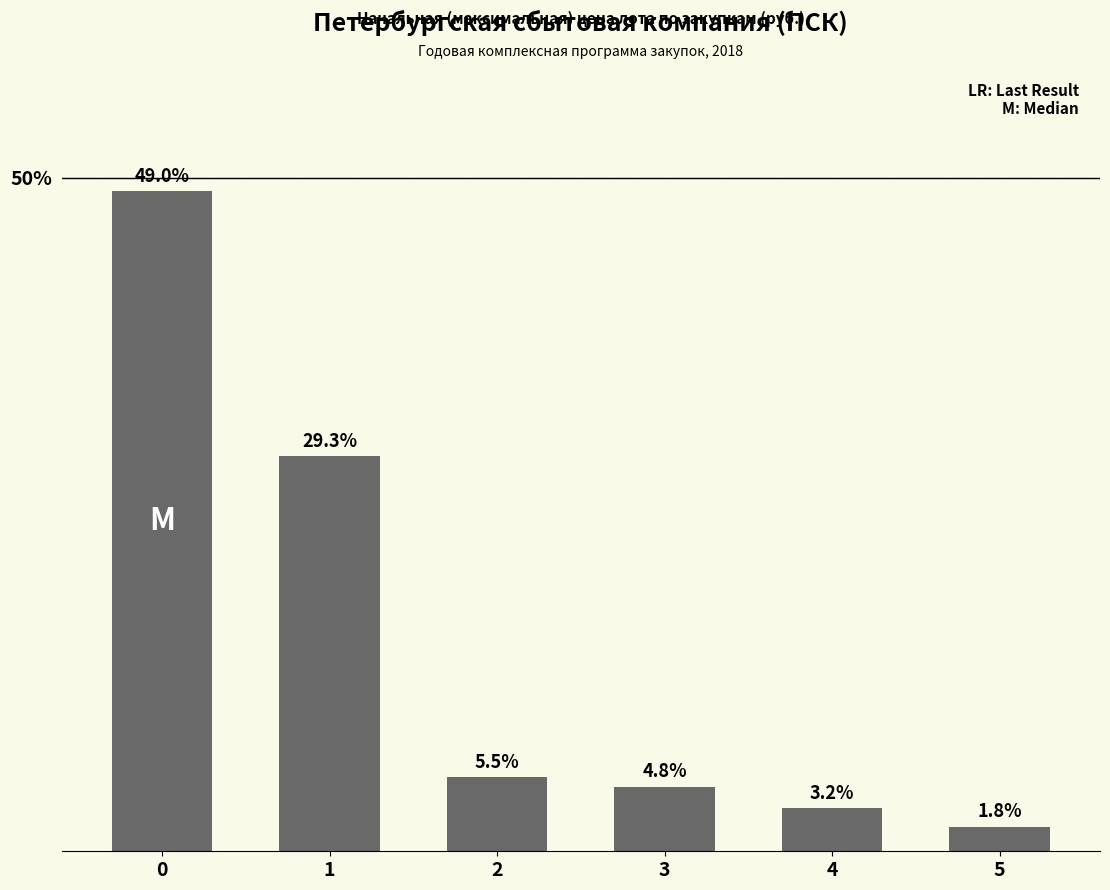

What is the maximum value shown in the chart?

49.0